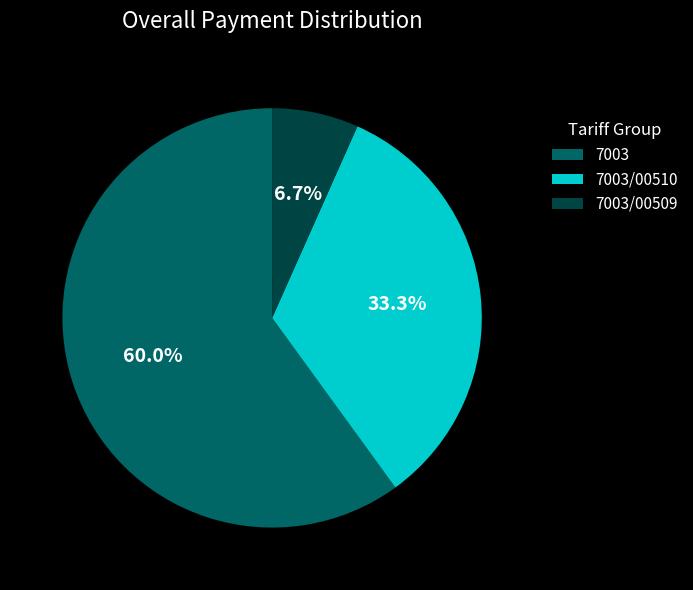

Which category accounts for the majority?

7003